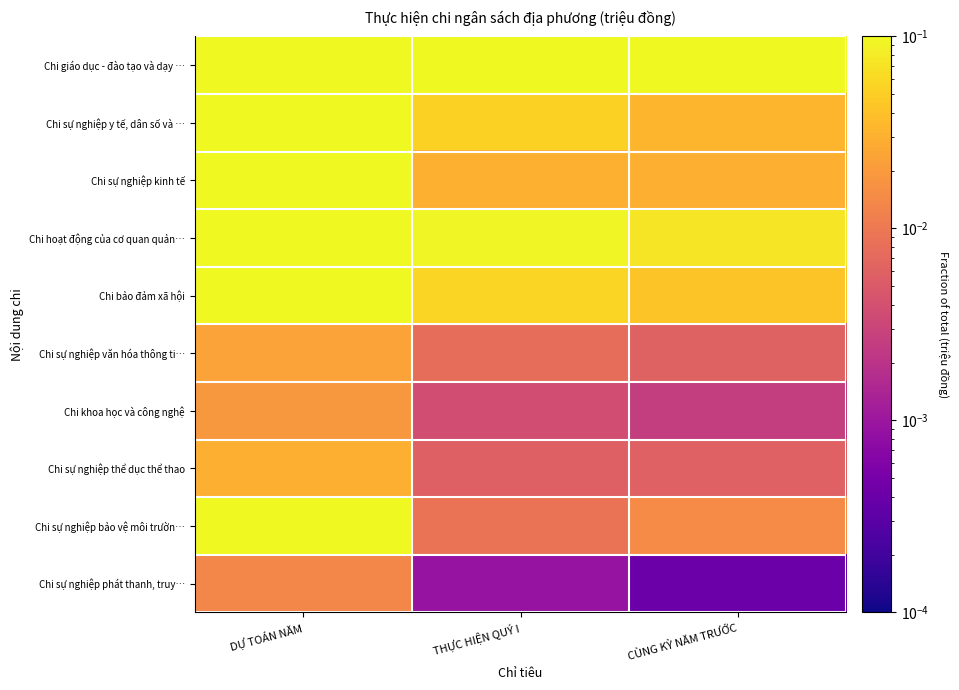

Which series has the largest total across all categories?

Chi giáo dục - đào tạo và dạy …